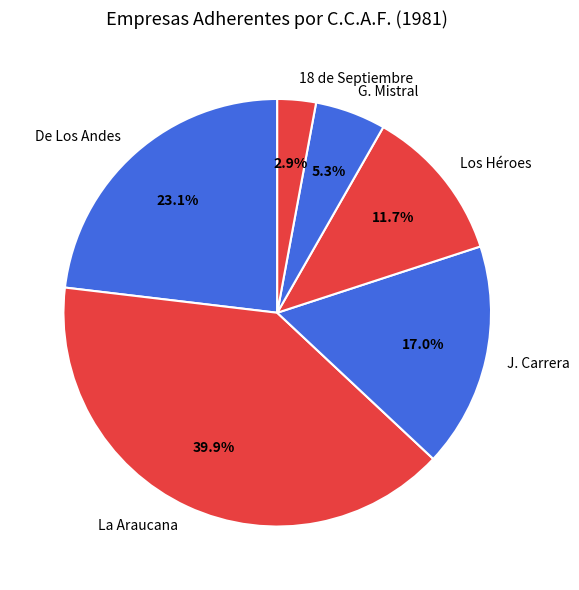

To the nearest percent, what is the average slice percentage?

17%